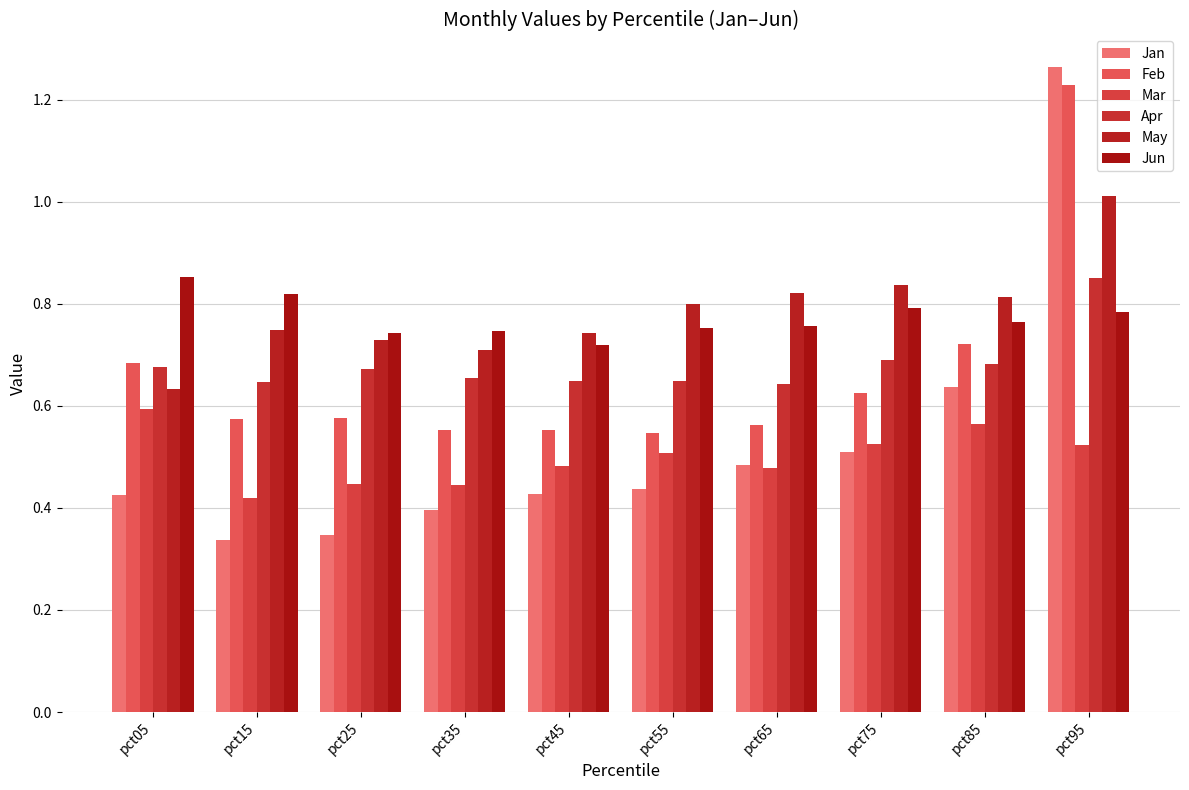

What is the difference between the second highest and second lowest values in the May series?

0.1